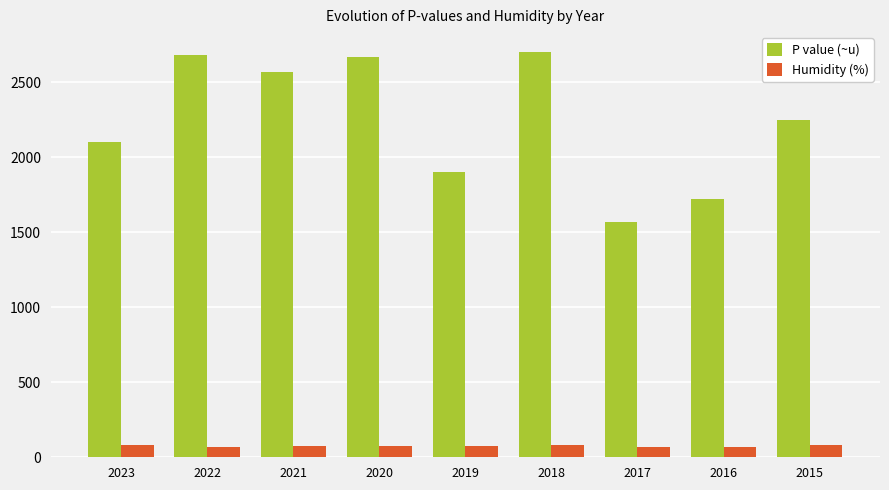

How many distinct data groups are displayed?

2